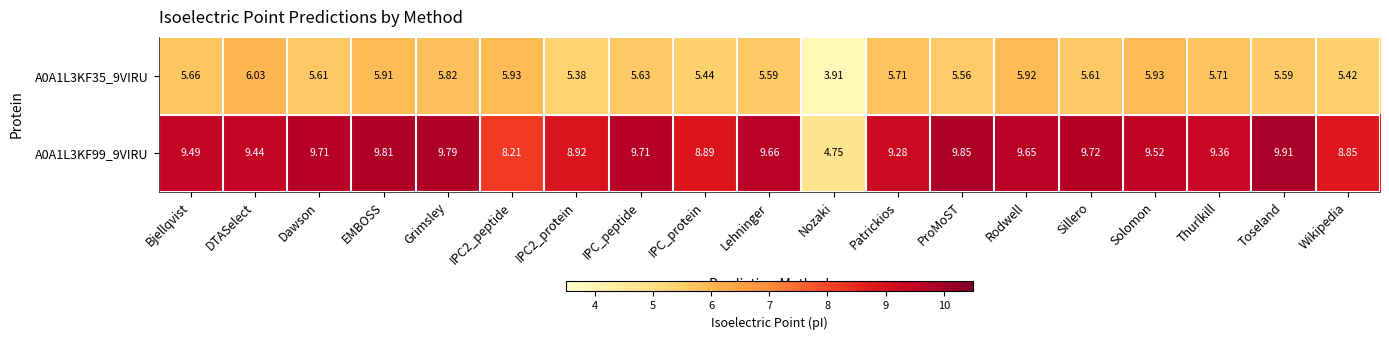

At how many categories does at least one series exceed 8?

18